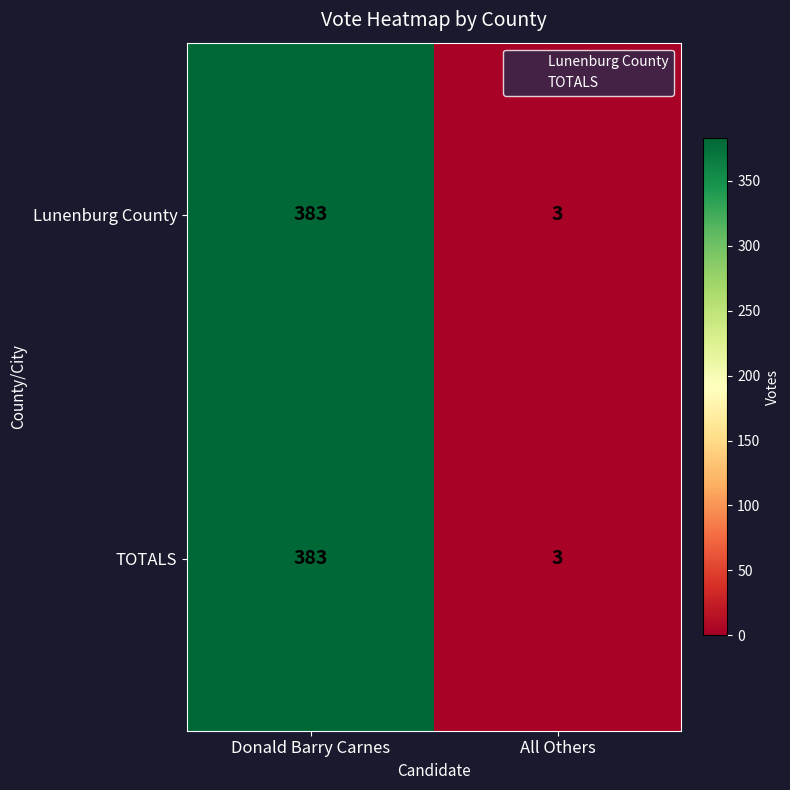

At which category does the chart reach its peak across all series?

Donald Barry Carnes